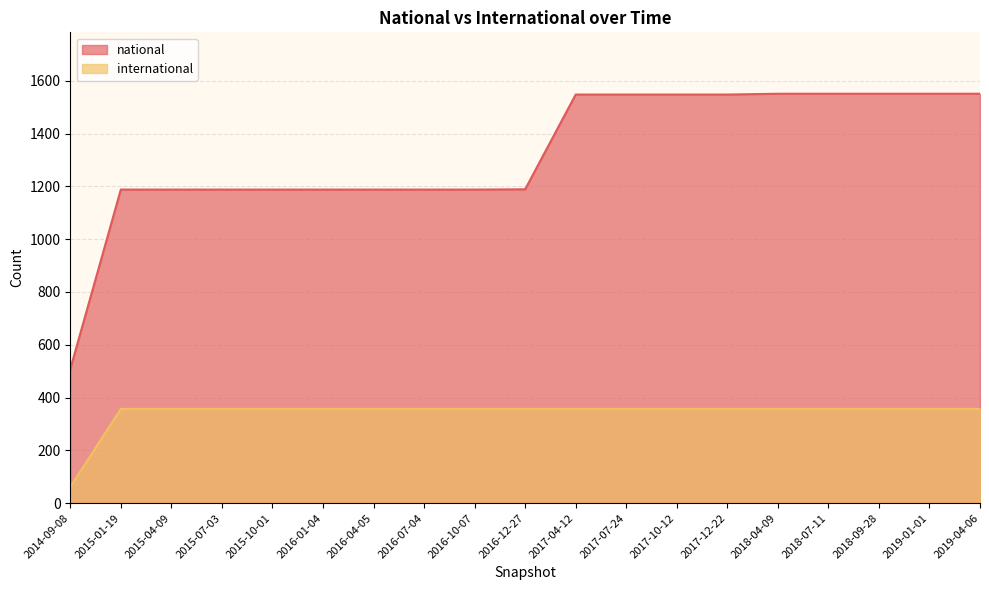

What are all the series names shown in the legend?

national, international